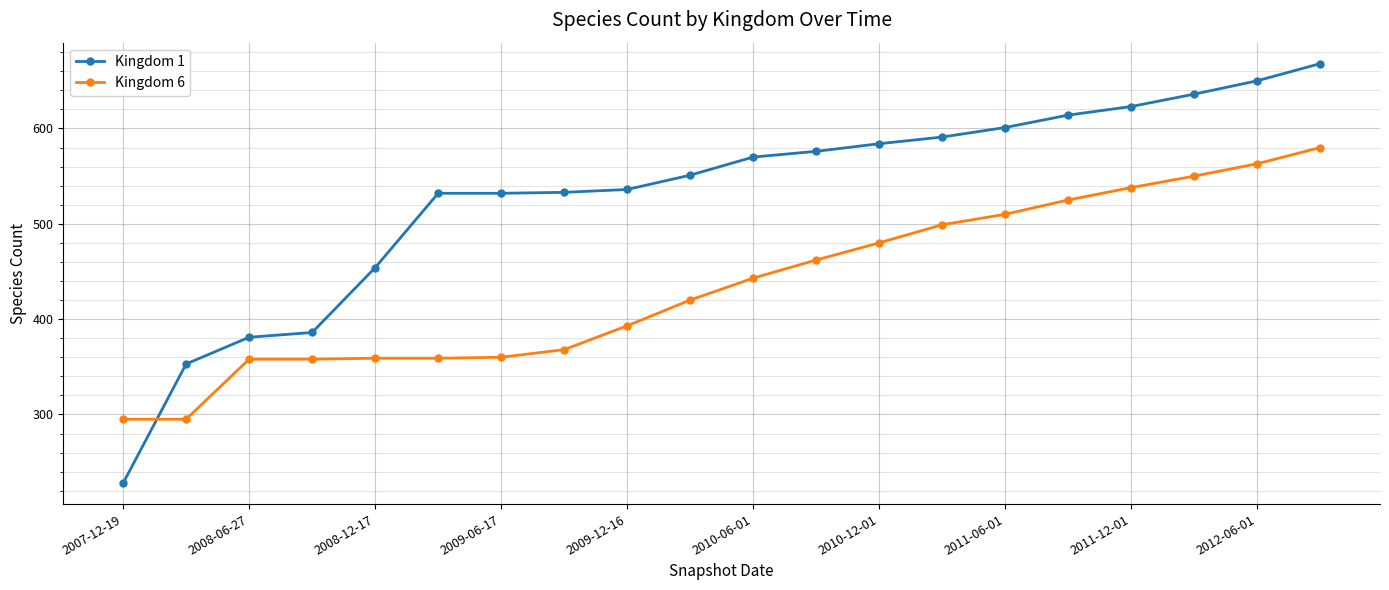

Rank the series by their maximum value, from lowest to highest.

Kingdom 6, Kingdom 1